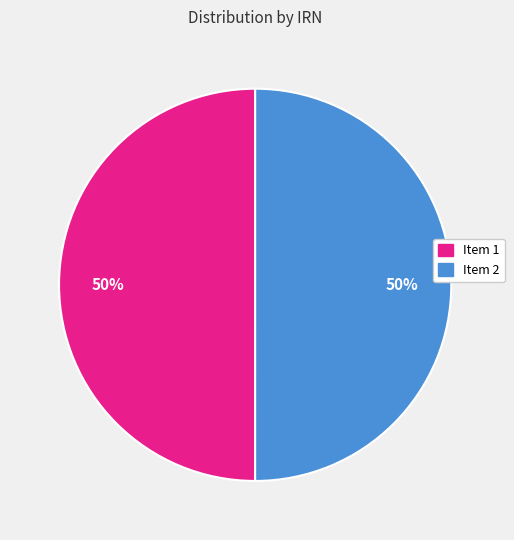

To the nearest percent, what is the average slice percentage?

50%